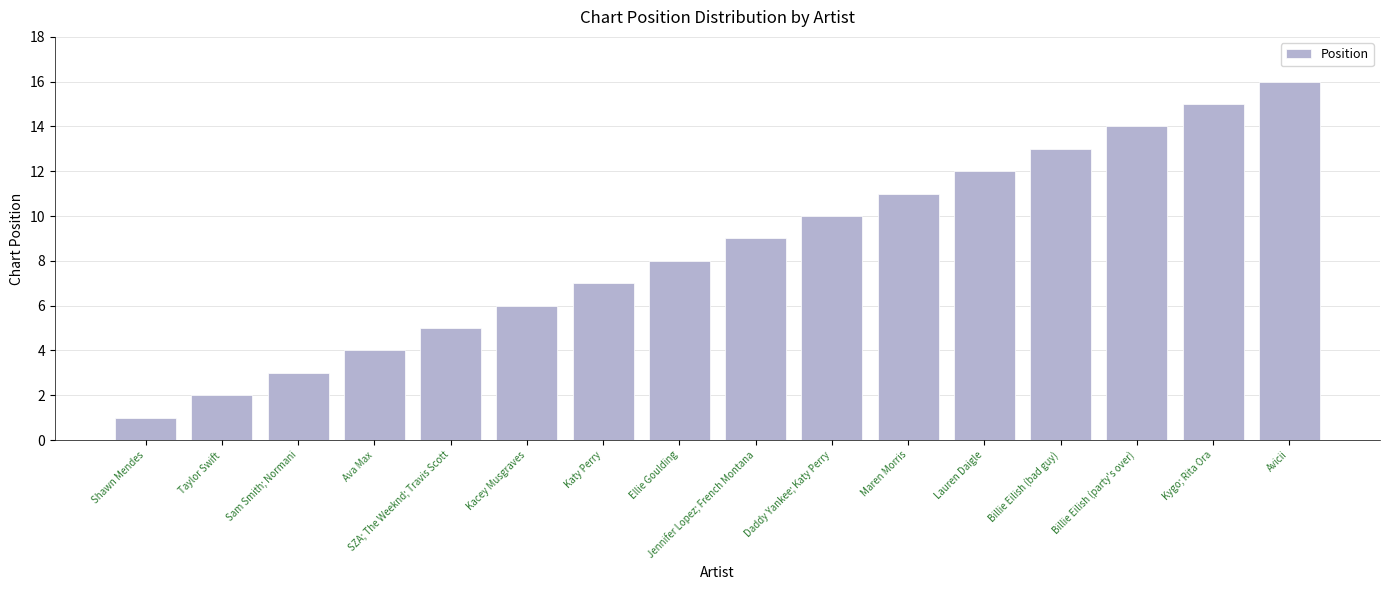

What is the greatest value displayed?

16